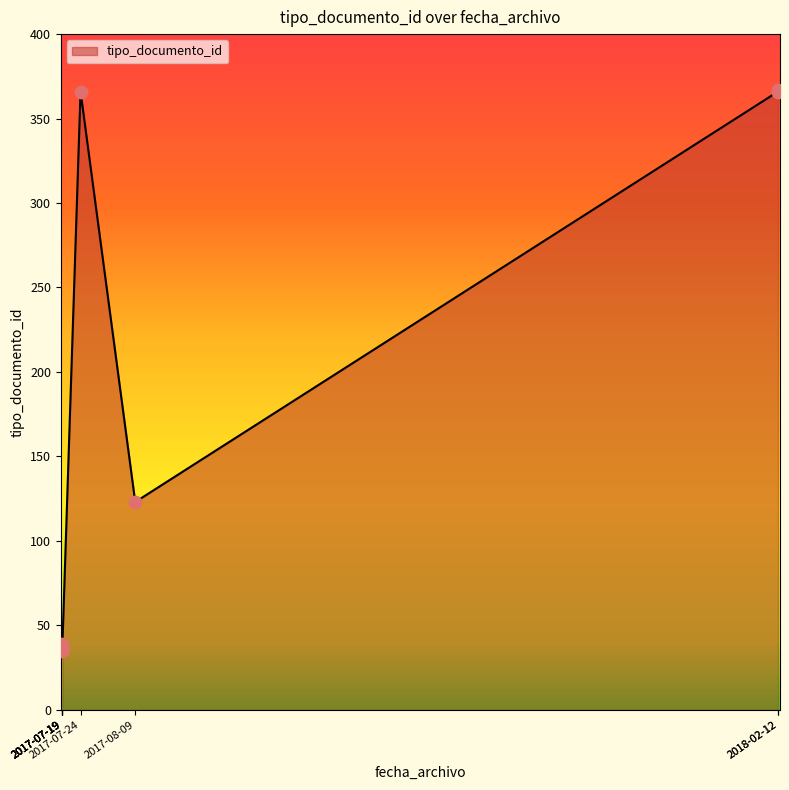

Approximately how many times larger is the value at 2017-07-19 11:08:50 compared to 2018-02-12 15:34:11?

0.1